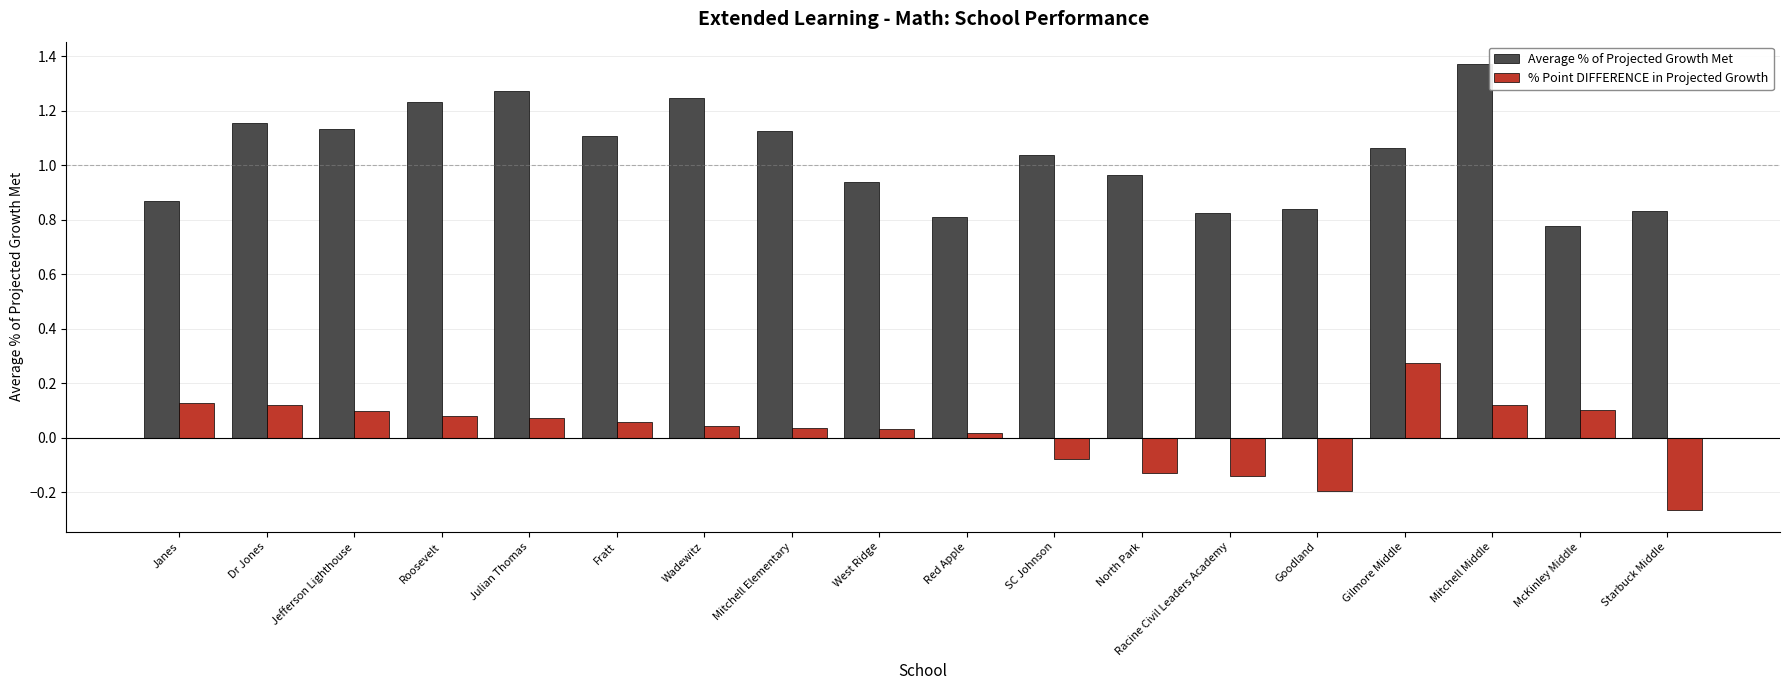

Is it true that Average % of Projected Growth Met equals 1.2 at Starbuck Middle?

False